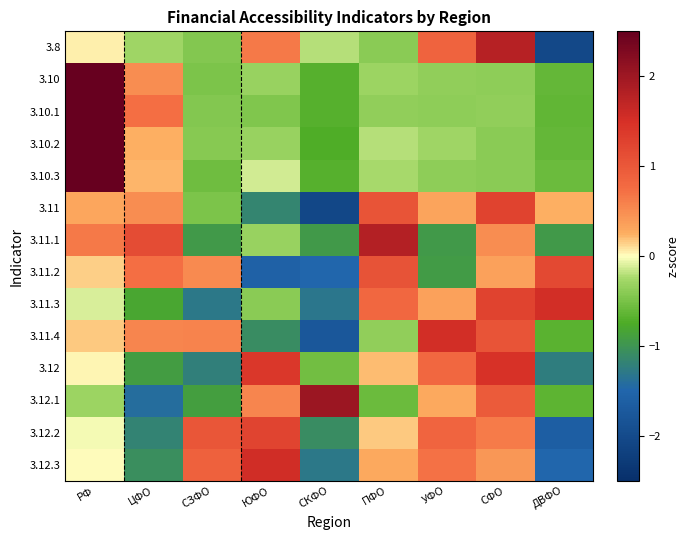

At УФО, list the series in order from largest to smallest.

3.11.4, 3.8, 3.12.2, 3.12, 3.12.3, 3.11.3, 3.11, 3.12.1, 3.10.2, 3.10, 3.10.1, 3.10.3, 3.11.2, 3.11.1